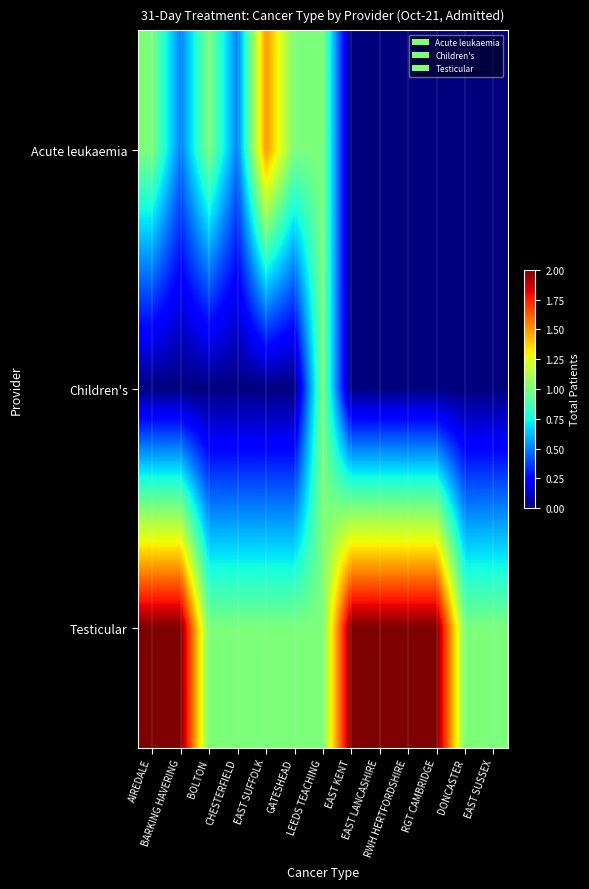

List the series in order of their overall mean, lowest first.

Children's, Acute leukaemia, Testicular